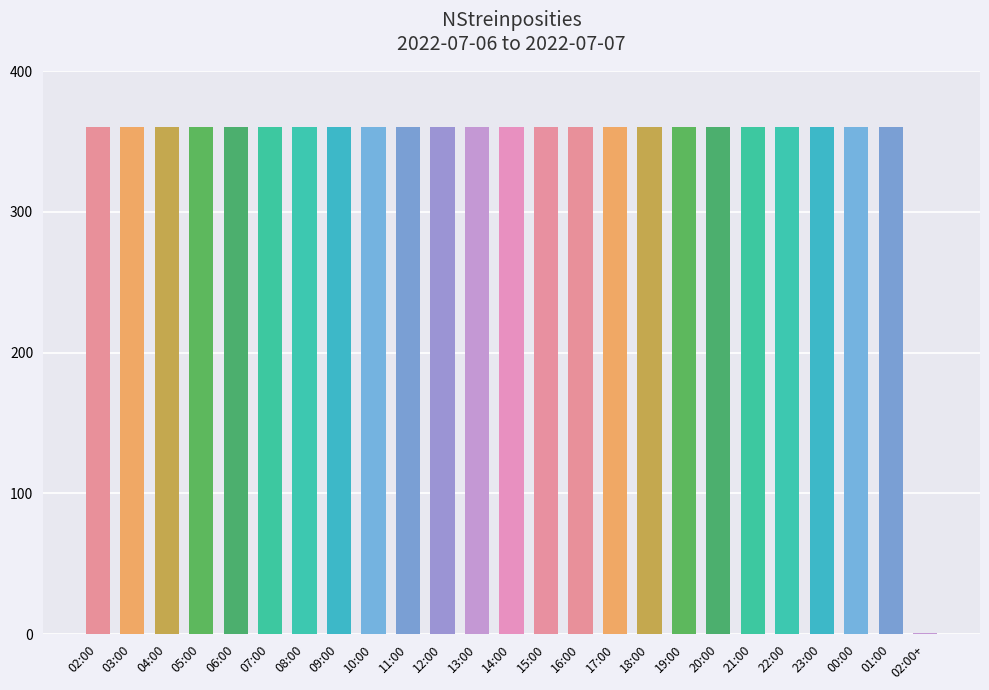

The chart shows a value of 101 at 06:00. True or false?

False